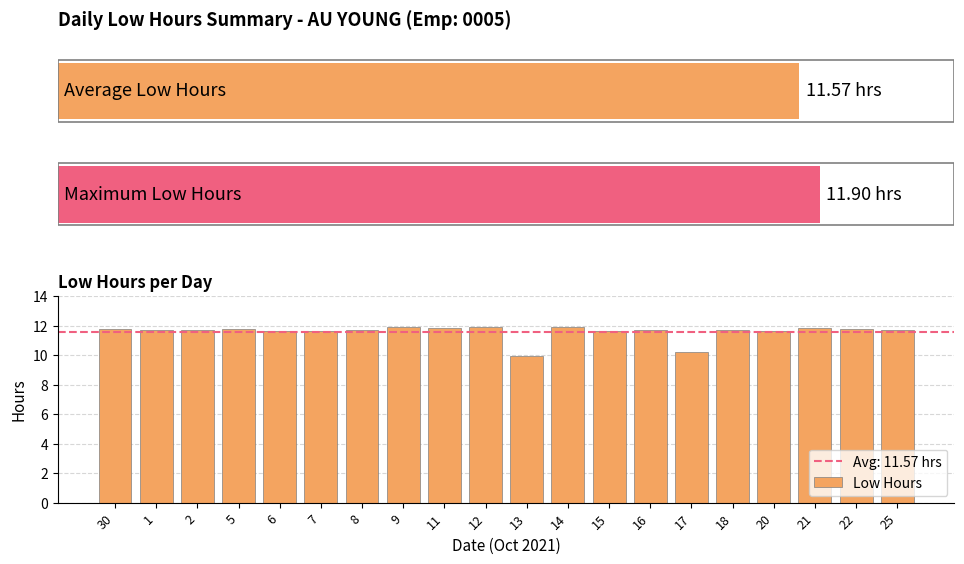

The value at 9 is 11.9. True or false?

True